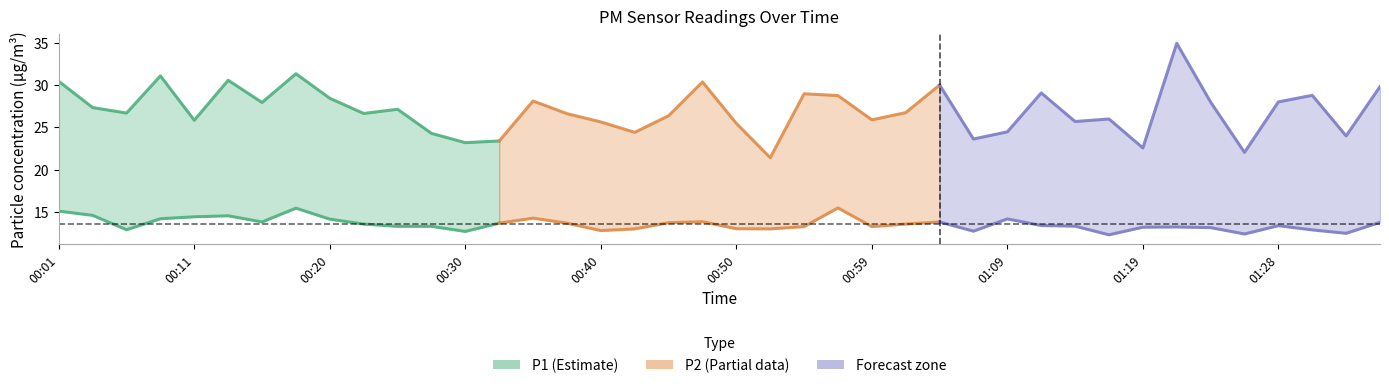

What position from the left is 01:14?

31